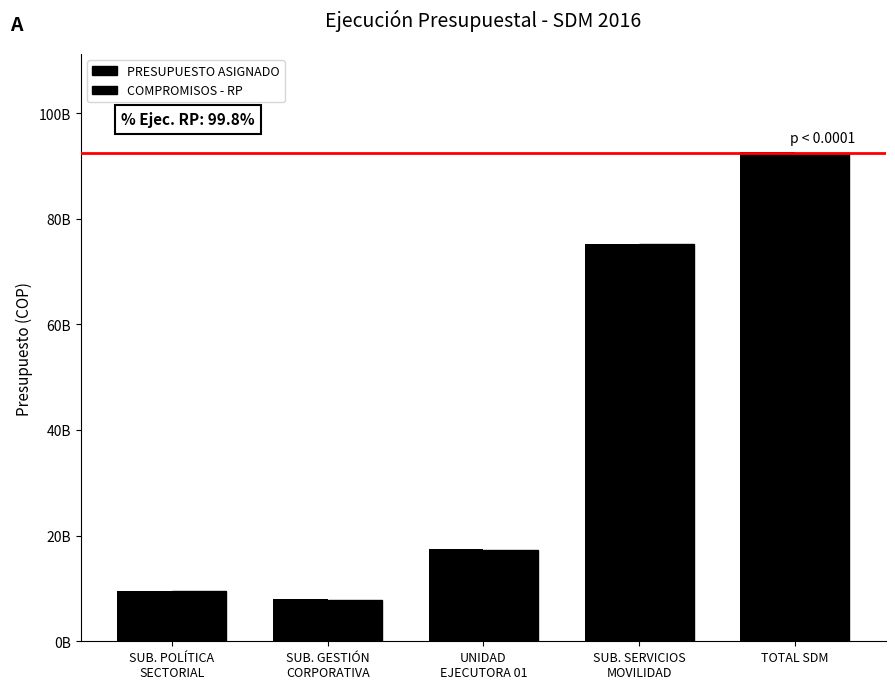

What is the spread (max minus min) of values at SUB. GESTIÓN
CORPORATIVA?

100032667